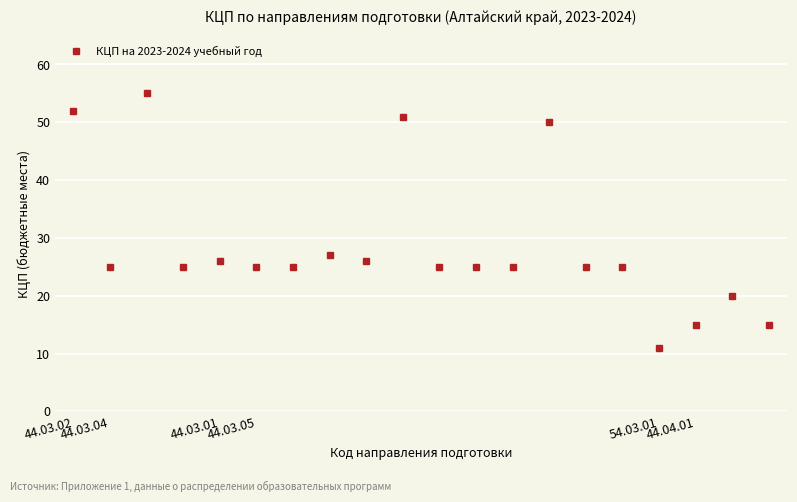

What is the value of the 8th point from the left?

27